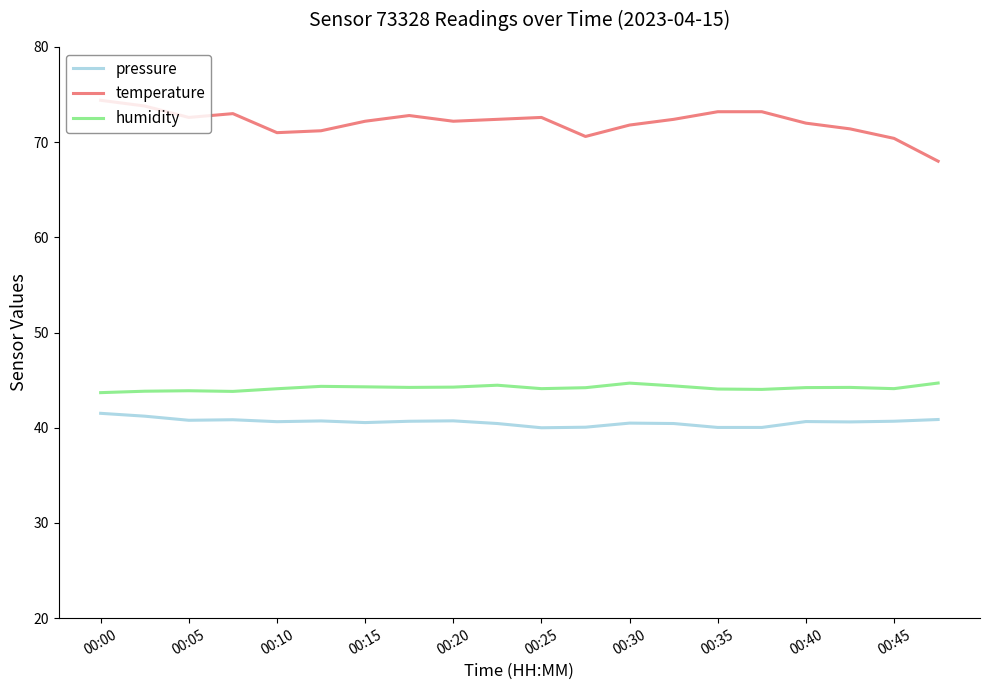

What is the highest value of the humidity series?

44.7